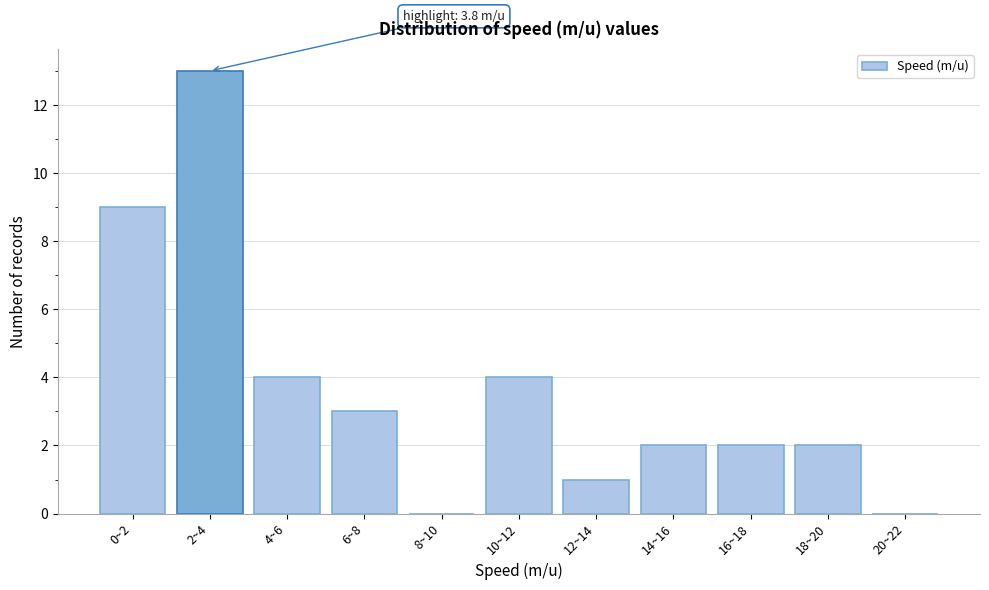

Reading right to left, extract all data points from this chart.

20~22=0	18~20=2	16~18=2	14~16=2	12~14=1	10~12=4	8~10=0	6~8=3	4~6=4	2~4=13	0~2=9